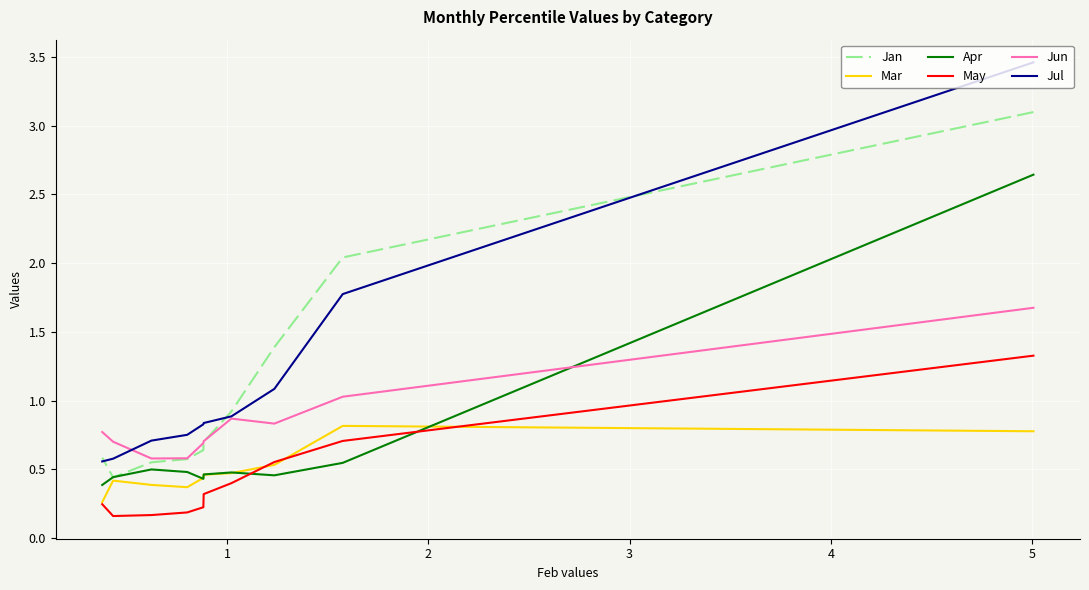

How many lines are shown in the chart?

6